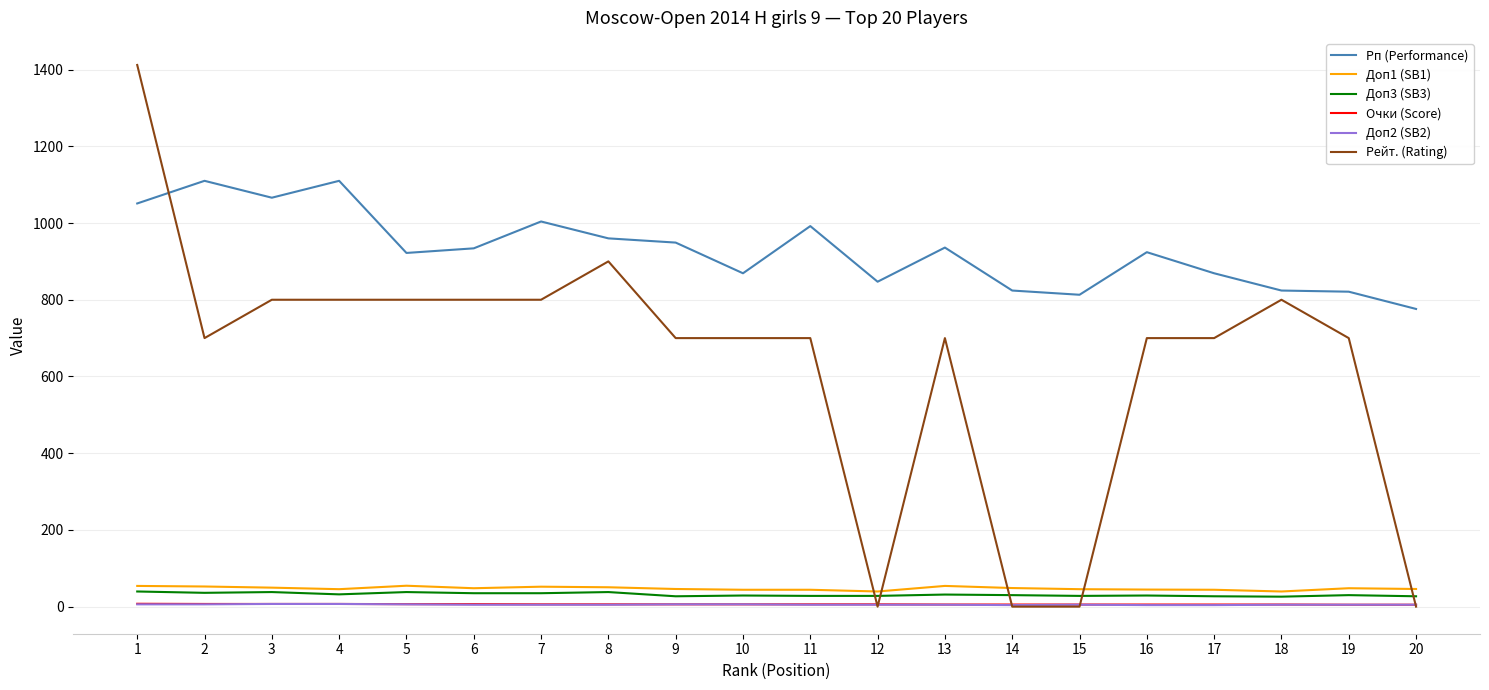

Which series has the largest total across all categories?

Рп (Performance)